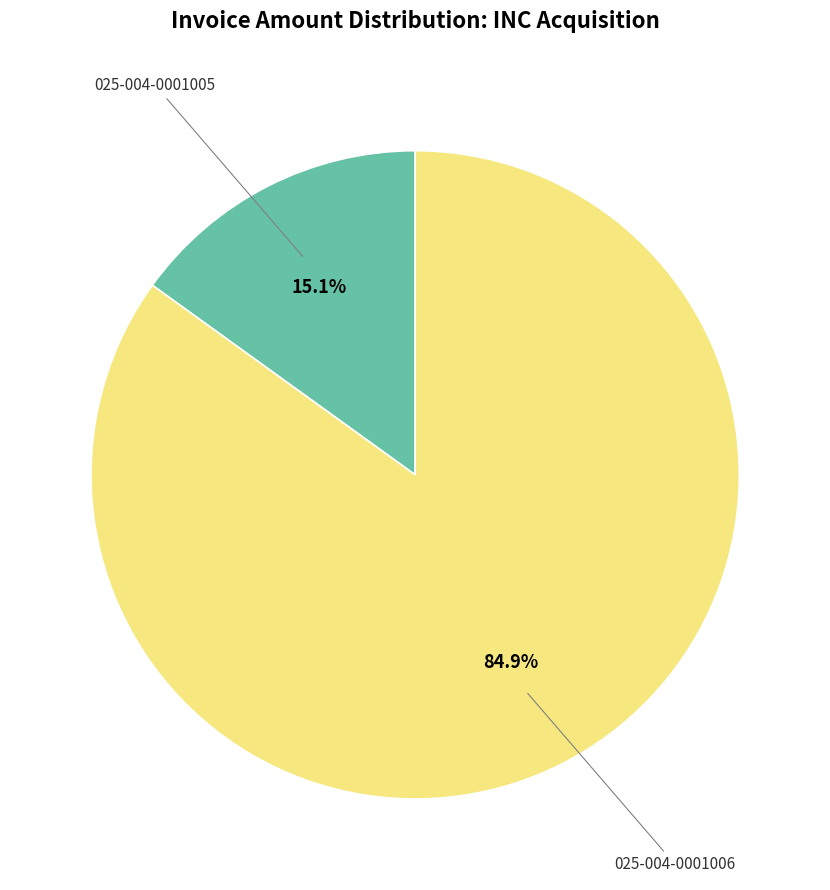

To the nearest percent, what is the difference between the largest and smallest slice percentages?

70%